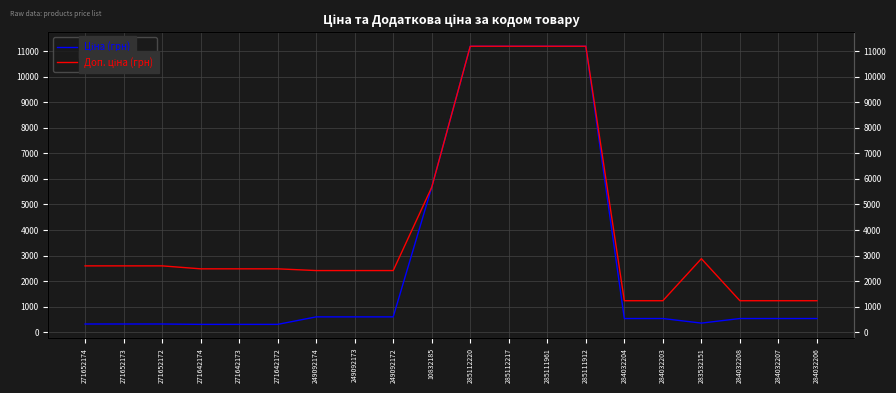

Where is the first local maximum for Доп. ціна (грн)?

283532151